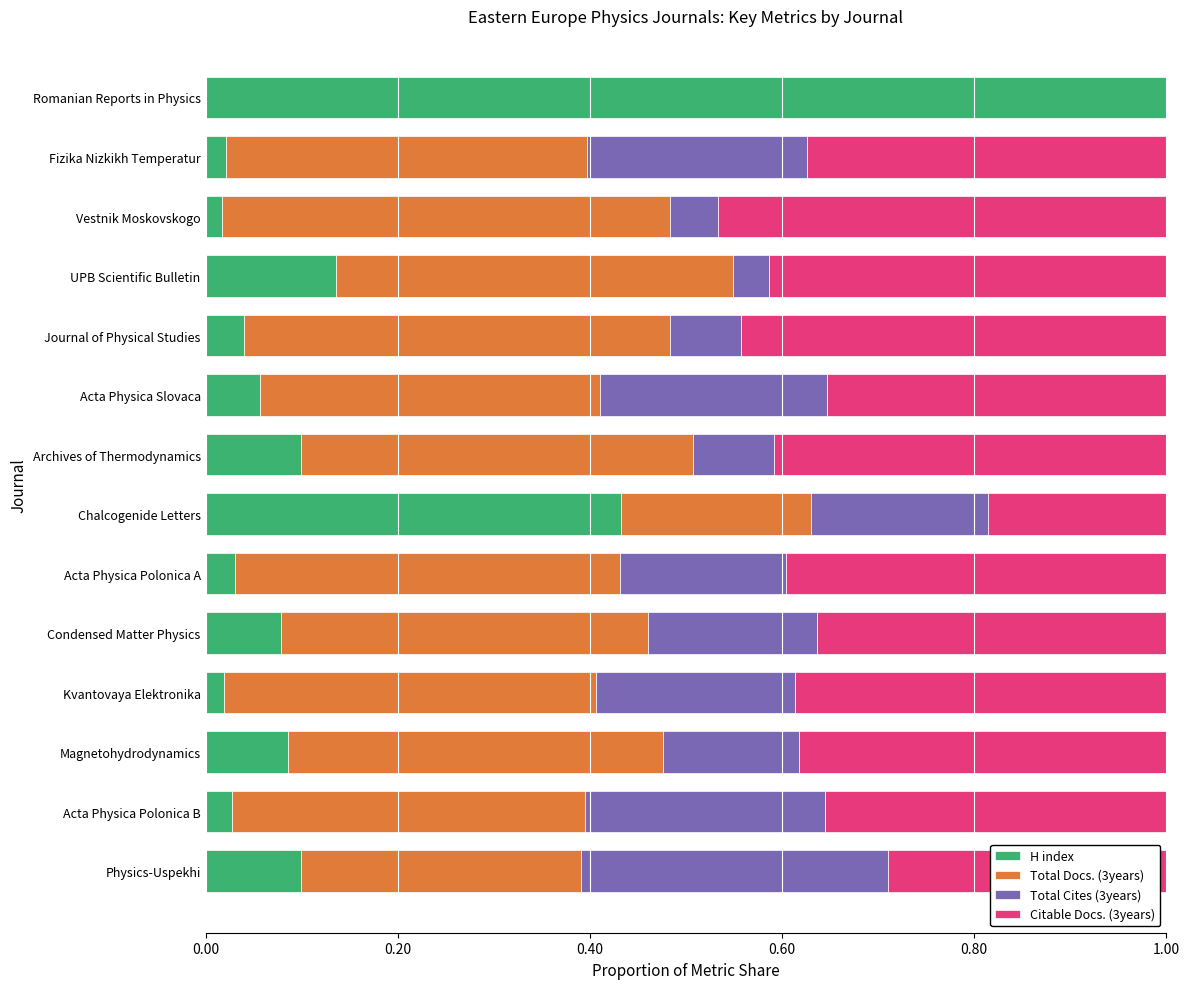

What is the total value across all series at Magnetohydrodynamics?

1.0